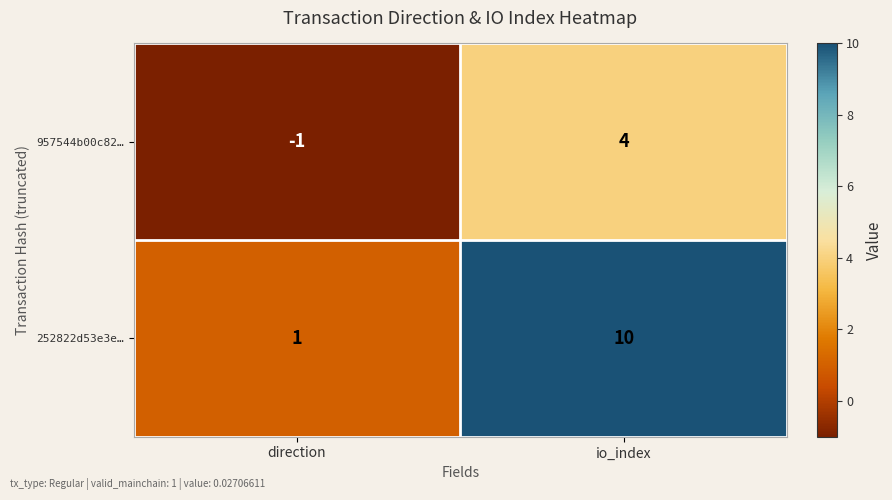

Read the 252822d53e3e… value at io_index.

10